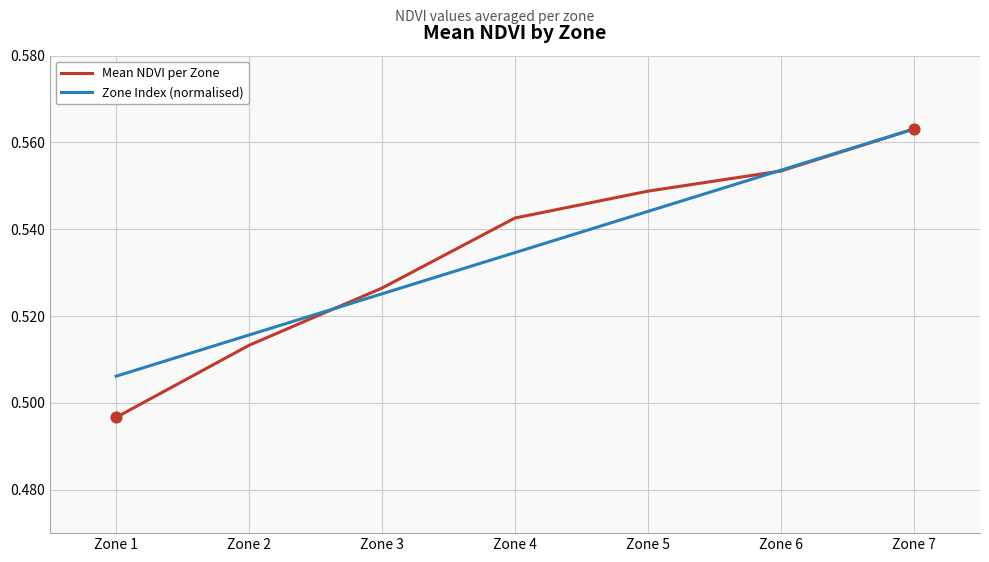

Is the value of Mean NDVI per Zone at Zone 1 greater than the value of Zone Index (normalised) at Zone 6?

No